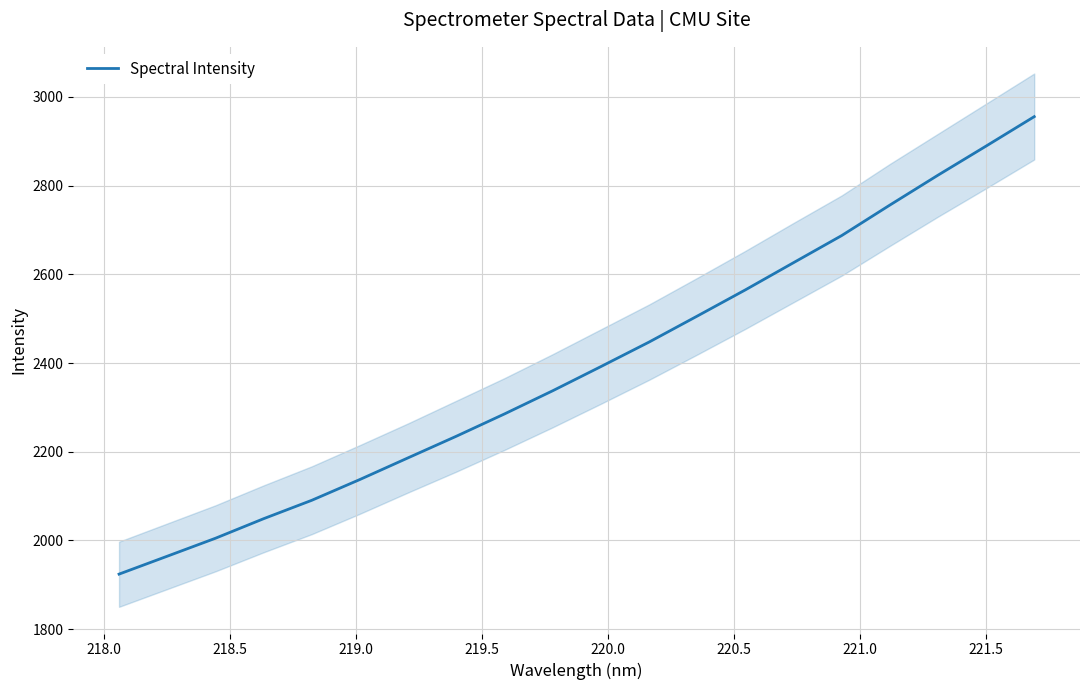

Reading left to right, extract all data points from this chart.

1923.8	1964.2	2004.7	2048.8	2090.4	2137.3	2186.2	2234.9	2285.2	2337.4	2391.9	2447.2	2505.8	2565.0	2626.3	2687.5	2756.2	2823.6	2889.3	2955.7